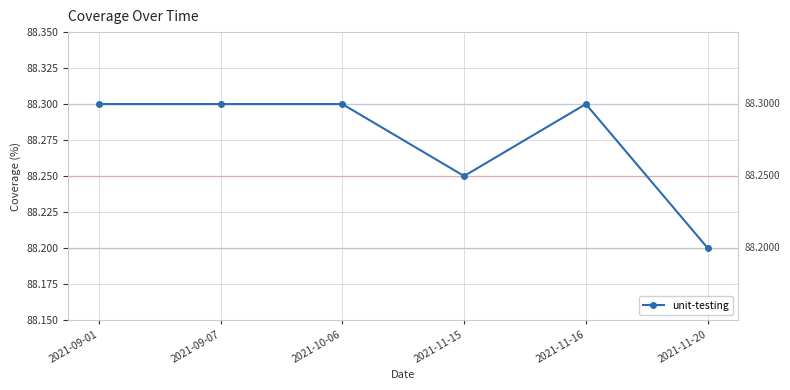

What is the sum of the values at 2021-11-15 and 2021-09-07?

176.6